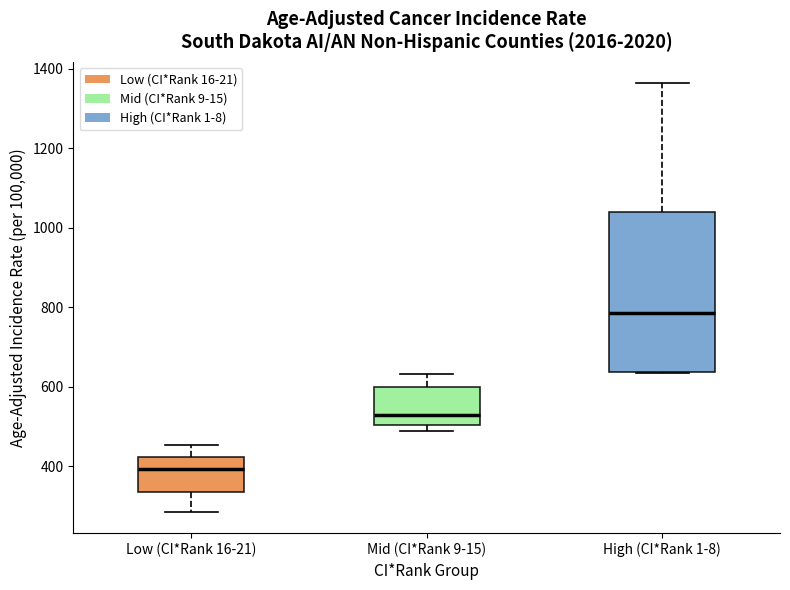

Which box is the tallest, from its lower edge to its upper edge?

High (CI*Rank 1-8)